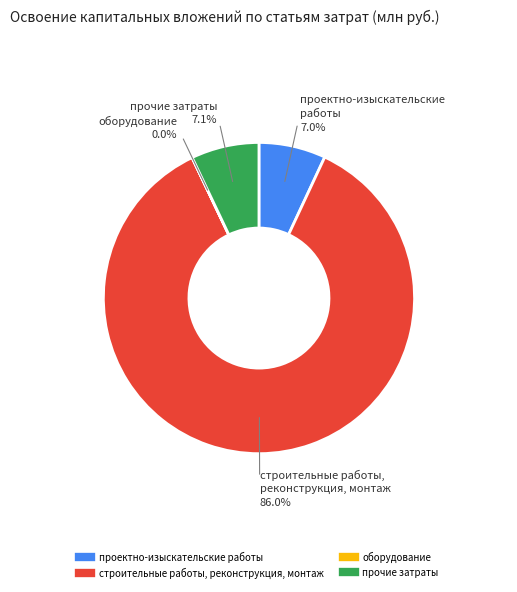

What portion of the pie excludes проектно-изыскательские работы?

93.0%